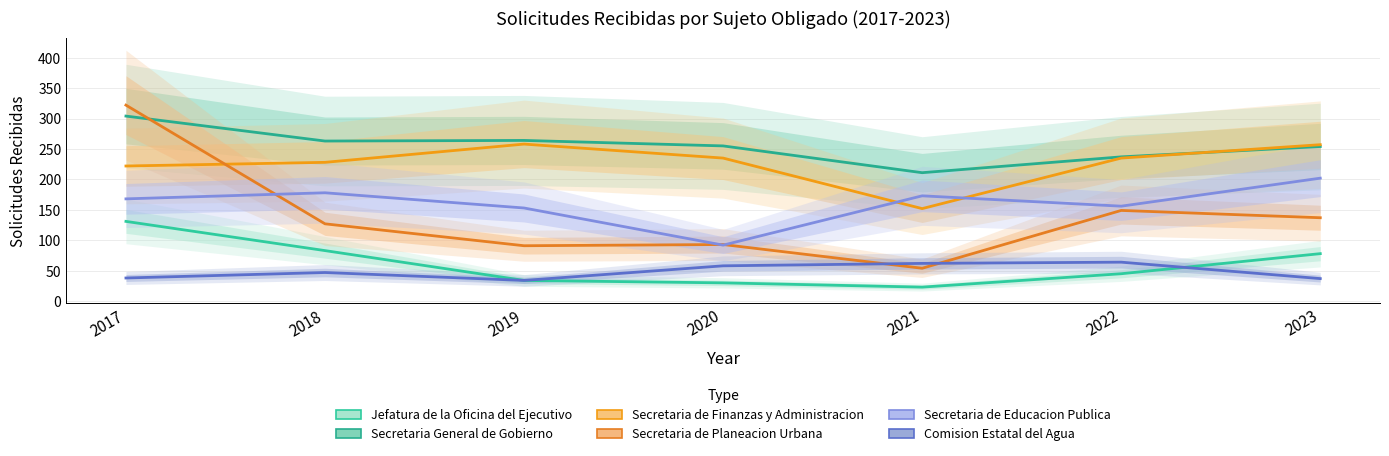

The Secretaria de Educacion Publica series shows 156 at 2022. True or false?

True